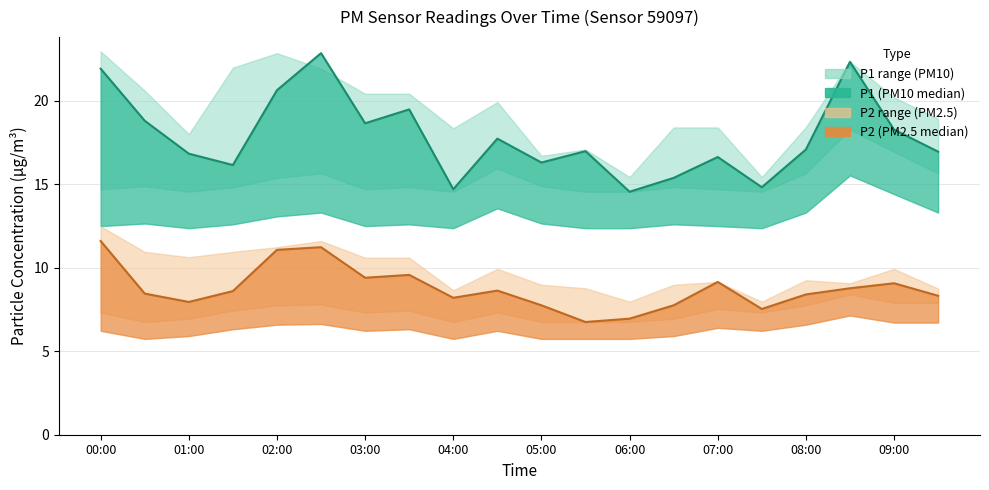

What is the label of the 10th point from the left?

04:30